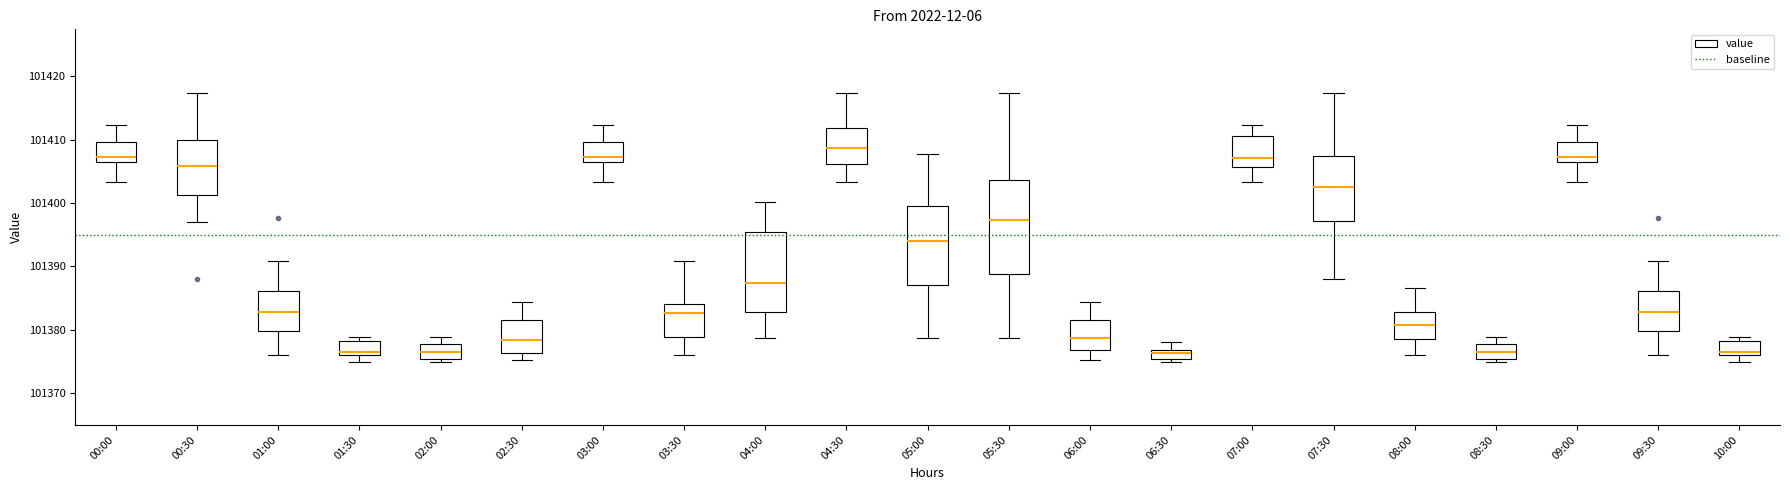

Which box is the tallest, from its lower edge to its upper edge?

05:30